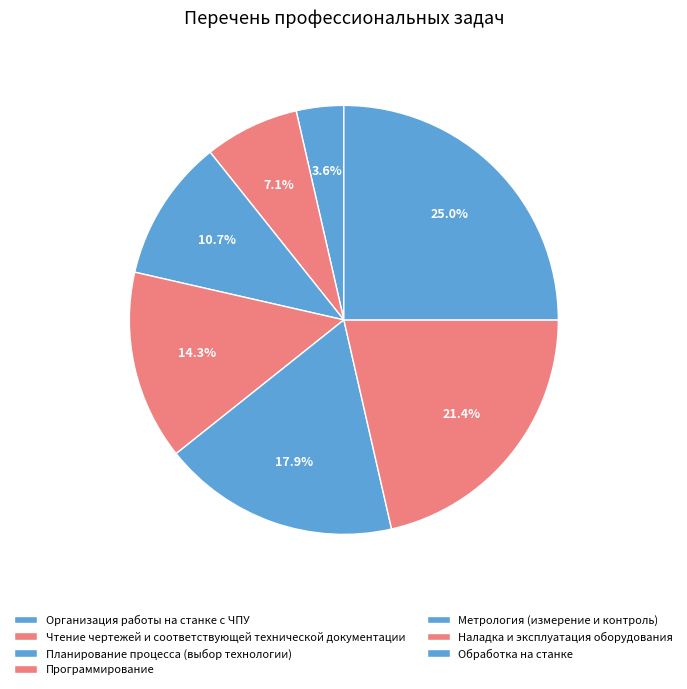

The Программирование slice represents 9% of the pie. True or false?

False